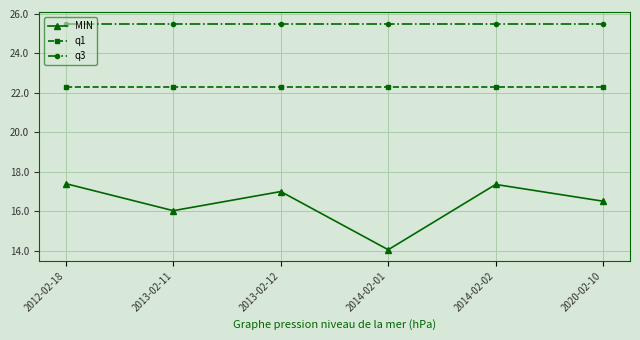

What is the total value across all series at 2013-02-11?

63.8